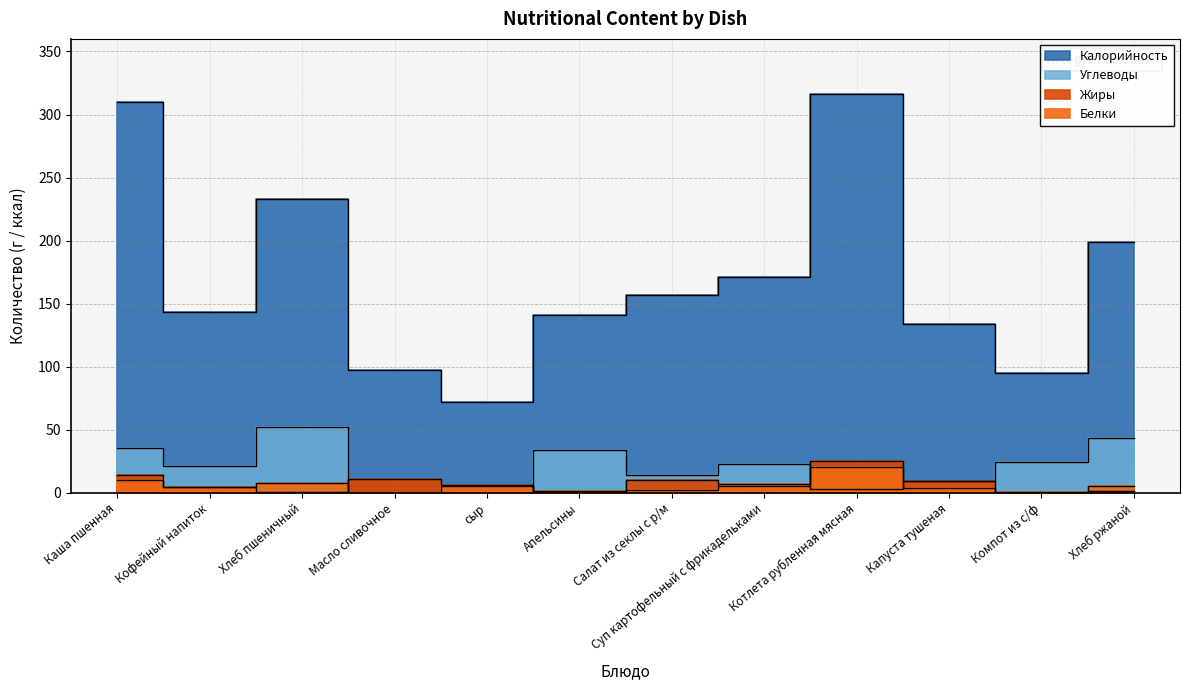

Rank the categories by Жиры value from lowest to highest.

Апельсины, Компот из с/ф, Хлеб пшеничный, Хлеб ржаной, Кофейный напиток, Суп картофельный с фрикадельками, сыр, Капуста тушеная, Салат из секлы с р/м, Масло сливочное, Каша пшенная, Котлета рубленная мясная